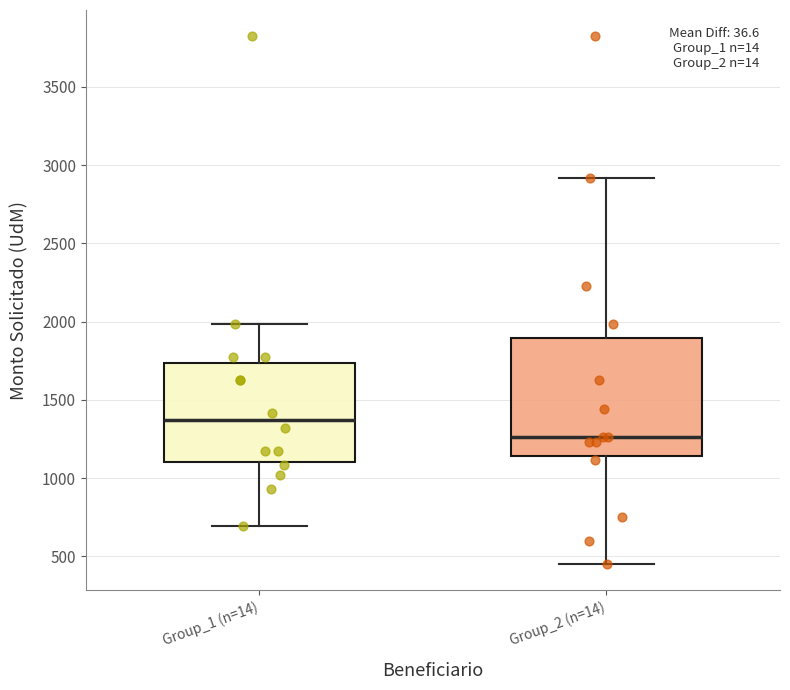

Comparing the boxes themselves (not the whiskers), which one is the tallest?

Group_2 (n=14)